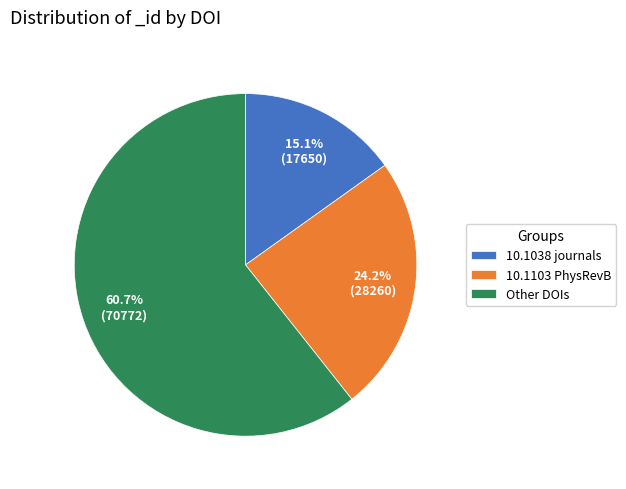

Which has a higher value, 10.1038 journals or 10.1103 PhysRevB?

10.1103 PhysRevB